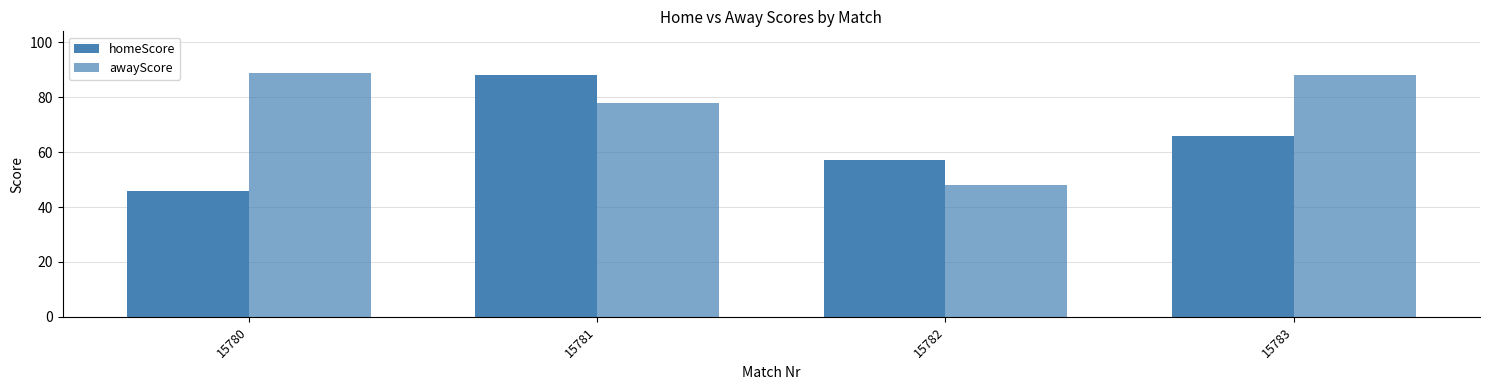

Rank the series at 15782 from highest to lowest value.

homeScore, awayScore